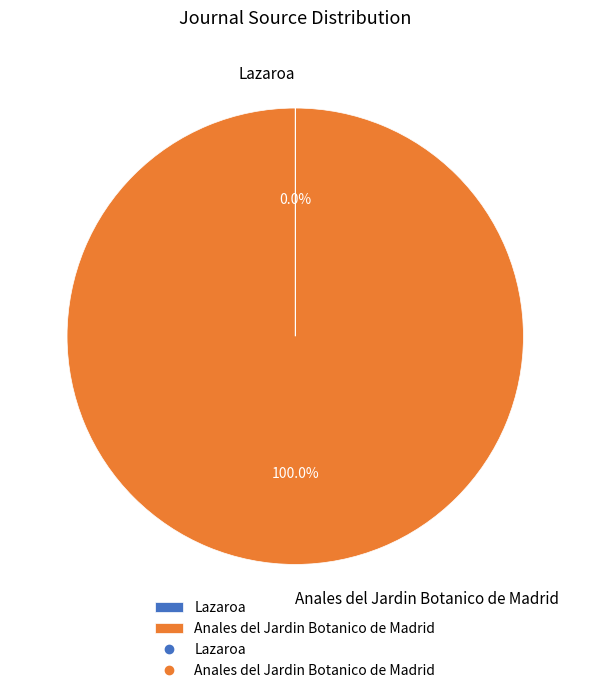

True or false: Anales del Jardin Botanico de Madrid accounts for 100% of the total.

True